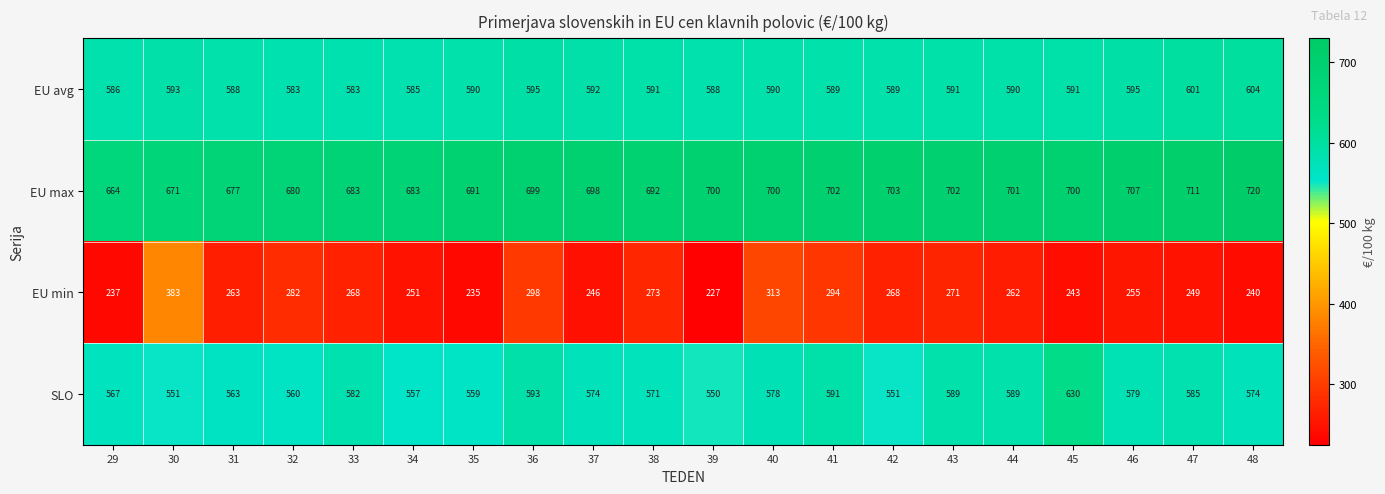

At 46, list the series in order from largest to smallest.

EU max, EU avg, SLO, EU min